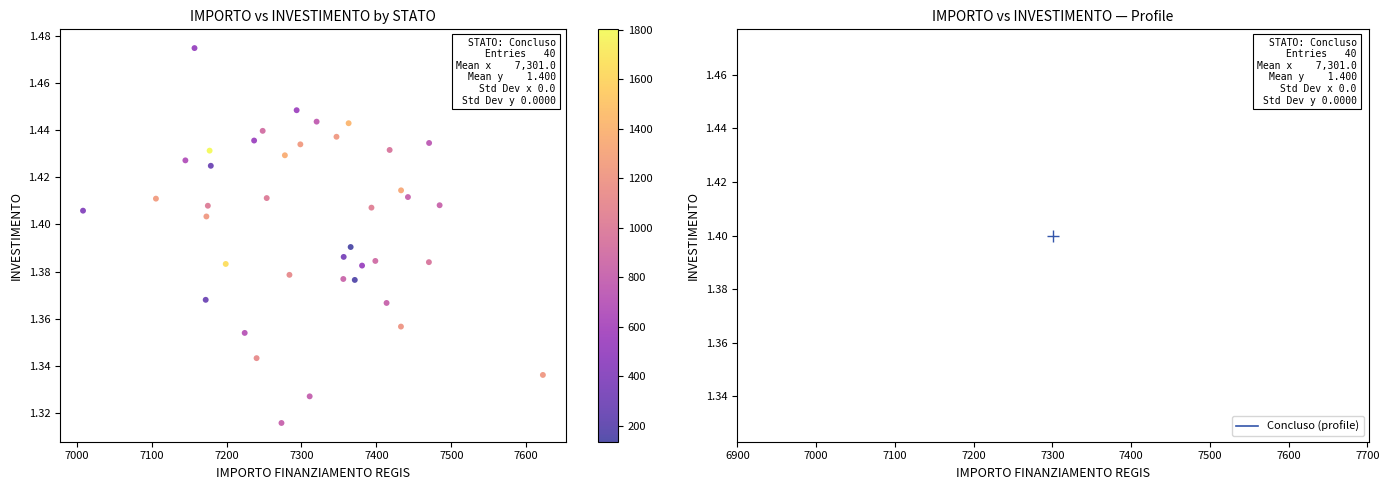

What is the range of X values (max minus min)?

613.9